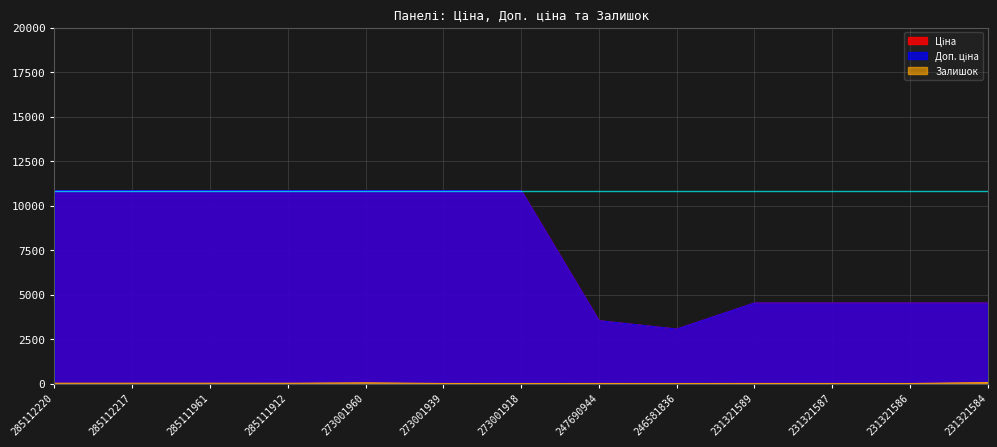

Which series has the largest total across all categories?

Доп. ціна